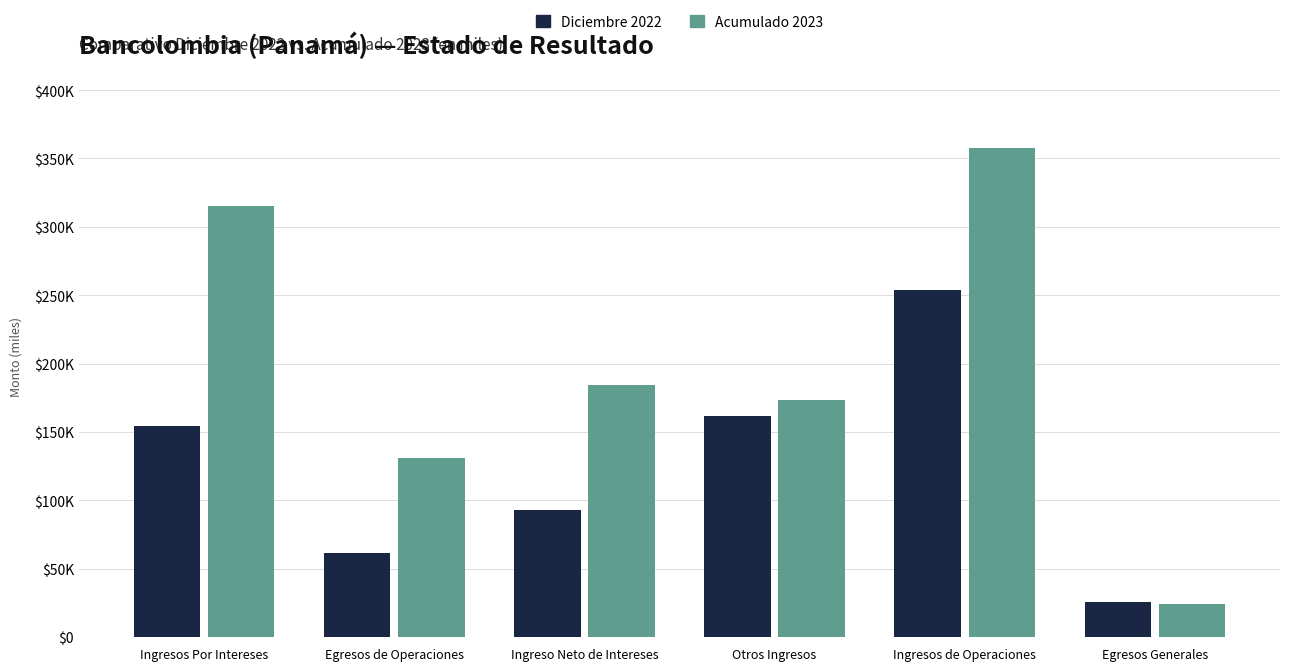

Which series changed the most between Egresos de Operaciones and Ingresos de Operaciones?

Acumulado 2023